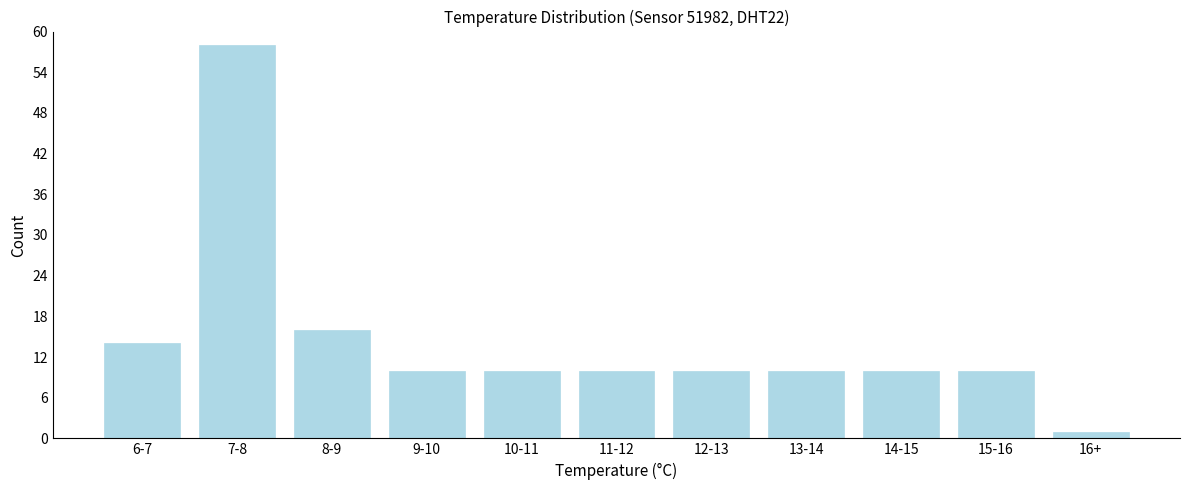

Reading left to right, transcribe all the data shown in this chart.

6-7=14	7-8=58	8-9=16	9-10=10	10-11=10	11-12=10	12-13=10	13-14=10	14-15=10	15-16=10	16+=1